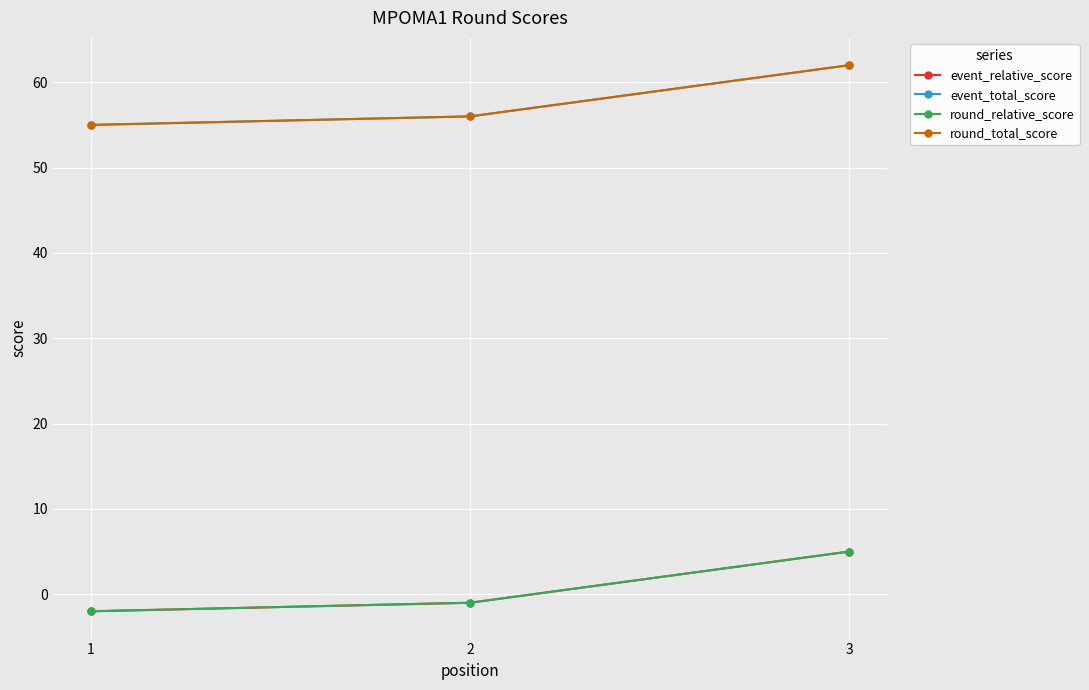

Is this an area chart (filled region under the line)?

No